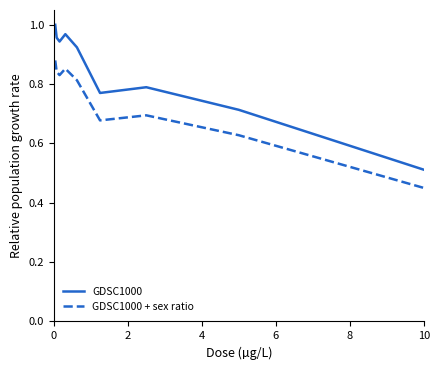

Which series has the largest total across all categories?

GDSC1000